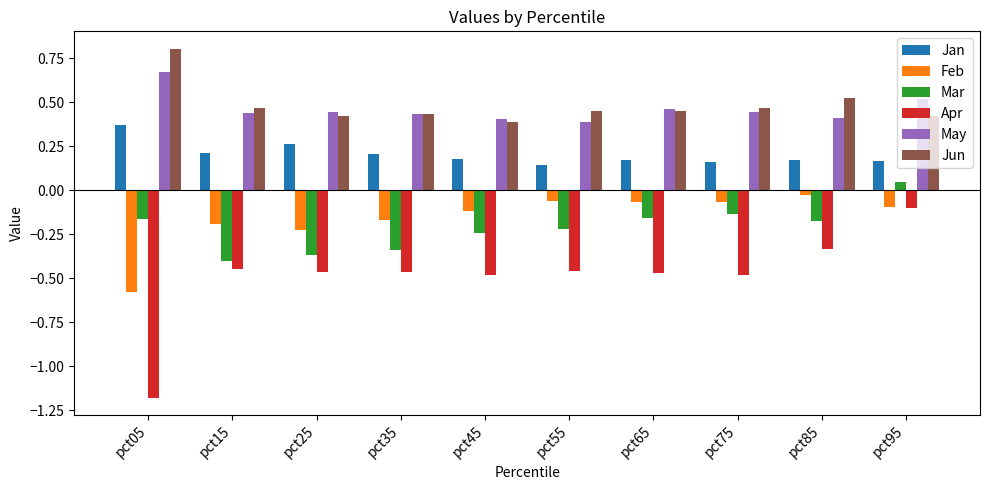

What is the sum of all May values?

4.6